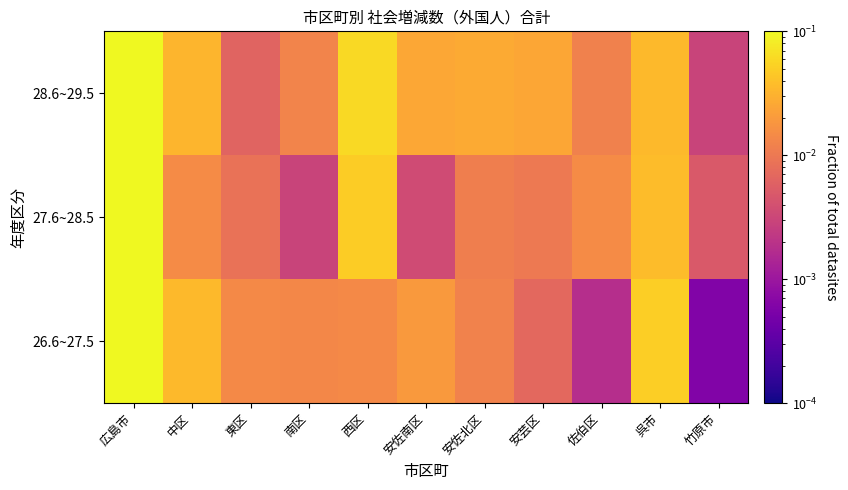

Rank the series by their maximum value, from lowest to highest.

27.6~28.5, 26.6~27.5, 28.6~29.5